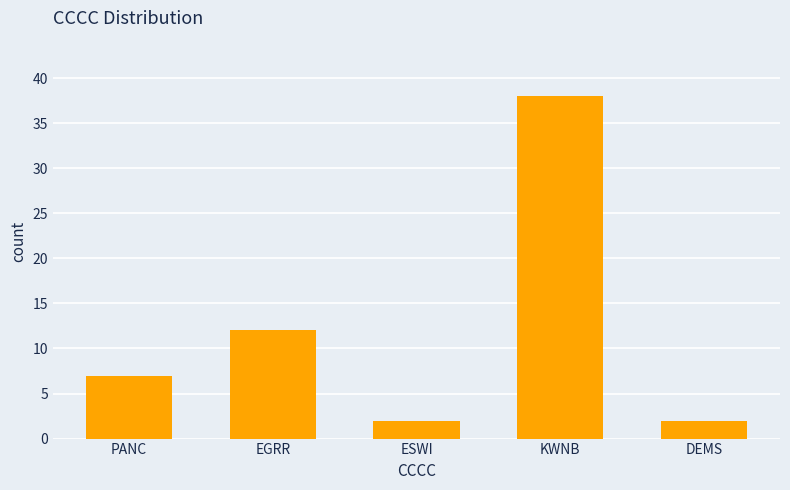

Where is the data nearest to the value 20?

EGRR